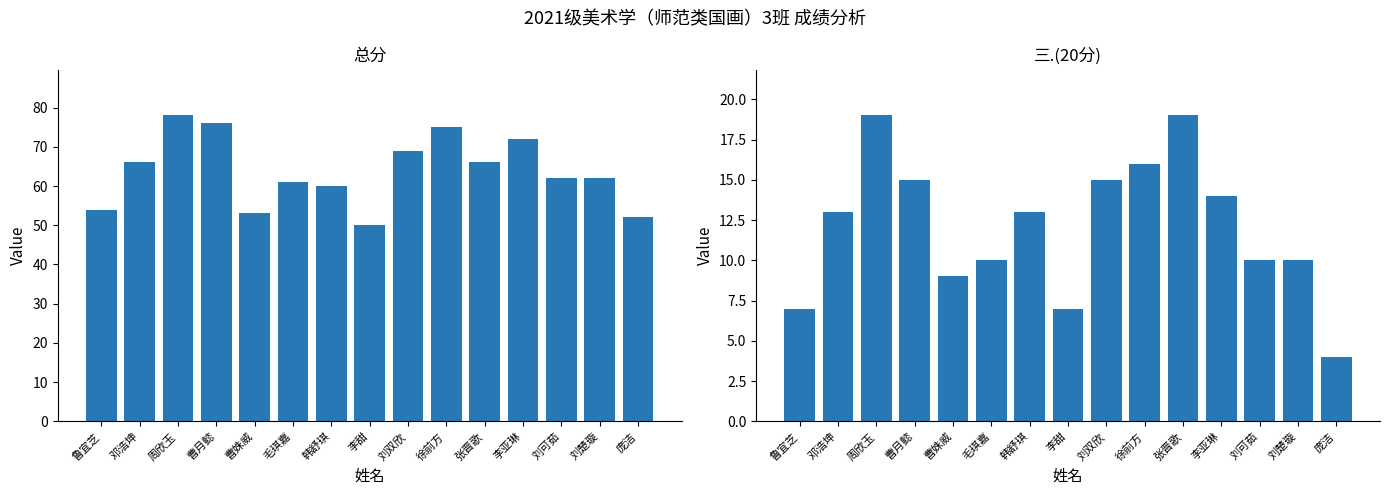

What is the total value across all series at 鲁宜芝?

61